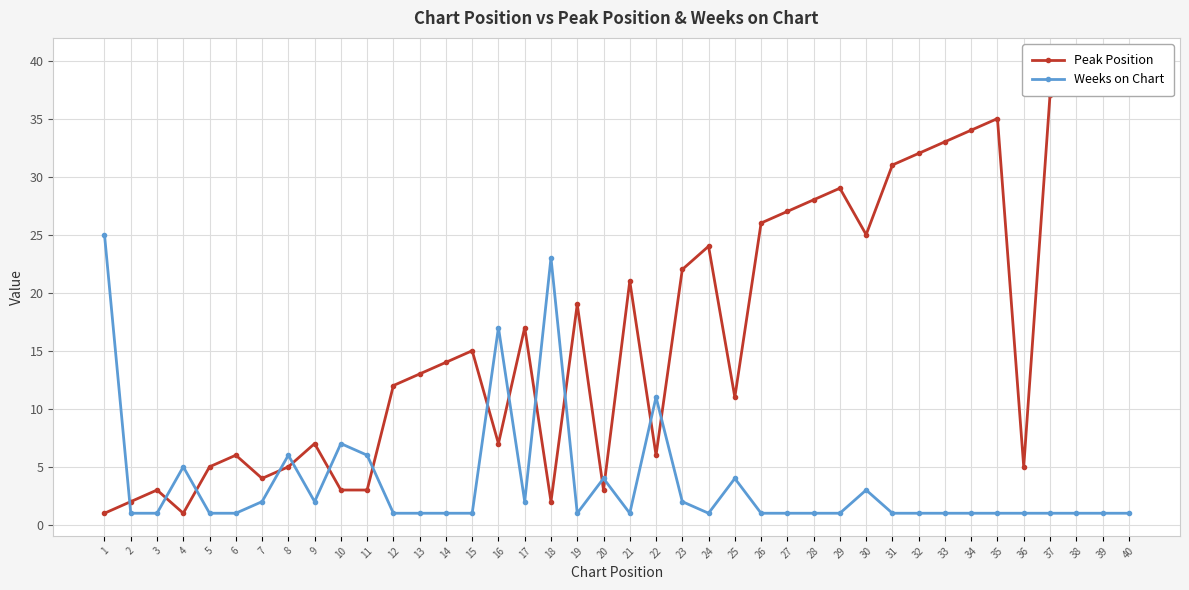

True or false: Peak Position has more than 0 points higher than both neighbors.

True